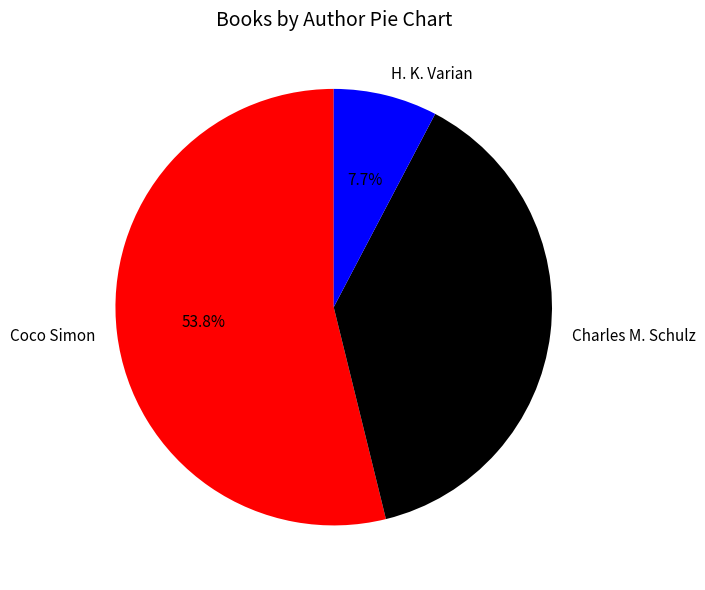

Rank the categories by value from highest to lowest.

Coco Simon, Charles M. Schulz, H. K. Varian